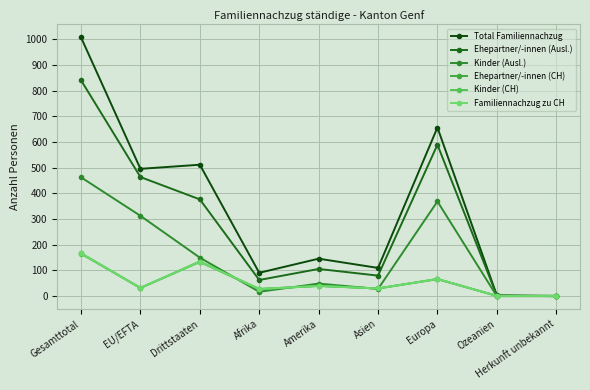

Is this an area chart (filled region under the line)?

No